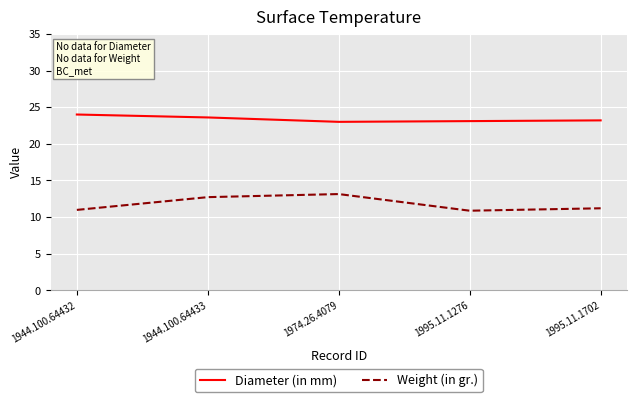

True or false: Diameter (in mm) and Weight (in gr.) cross at least once.

False